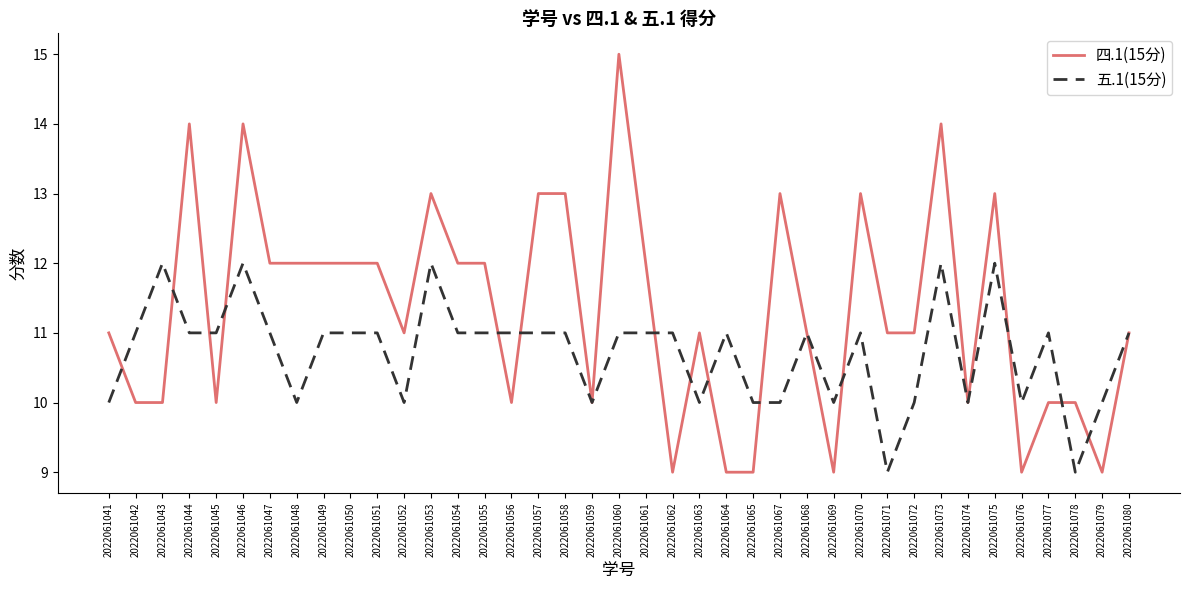

What is the sum of all 四.1(15分) values?

442